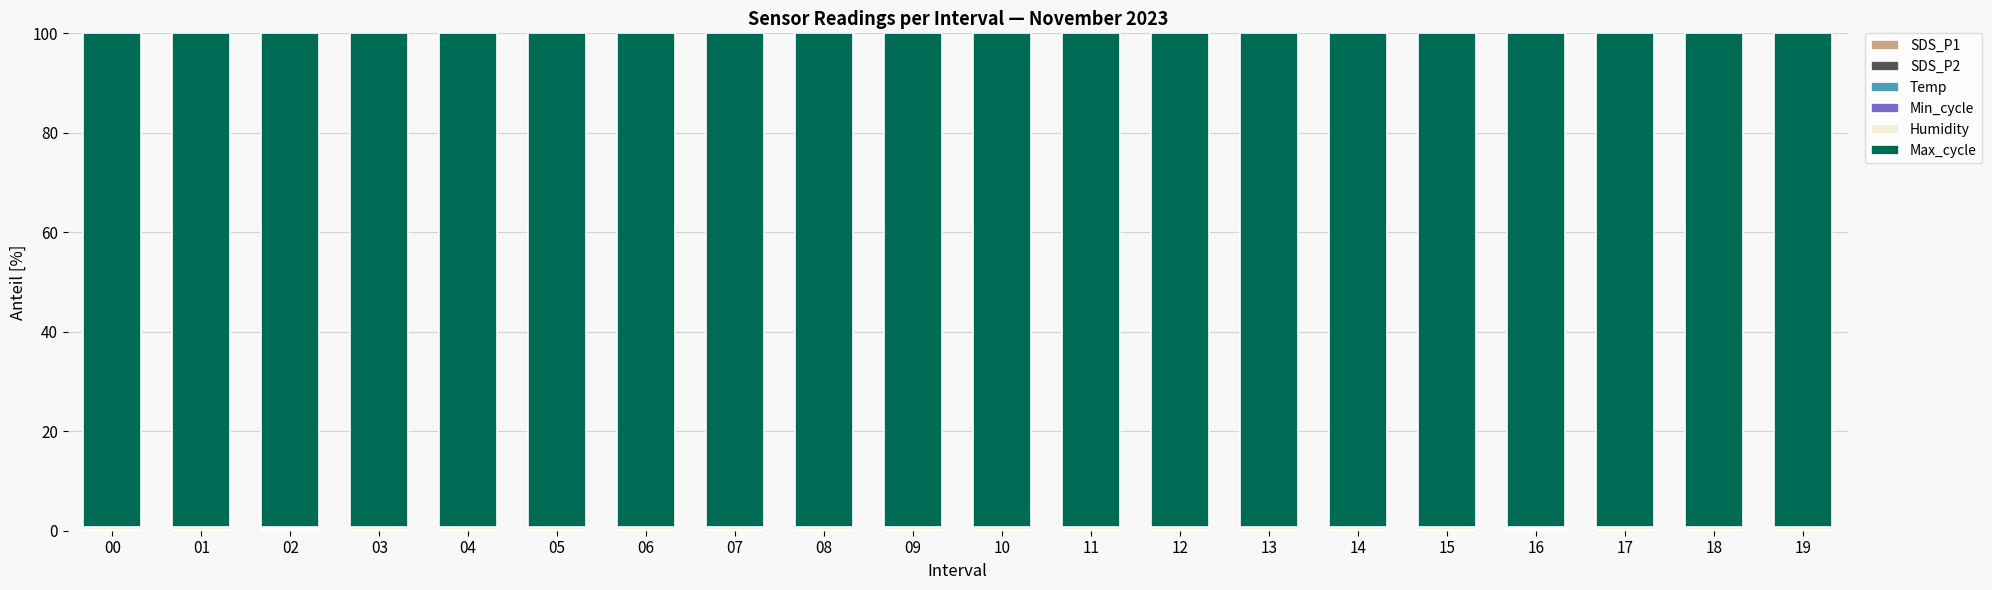

List the series in order of their peak value, highest first.

Max_cycle, Humidity, Min_cycle, Temp, SDS_P1, SDS_P2